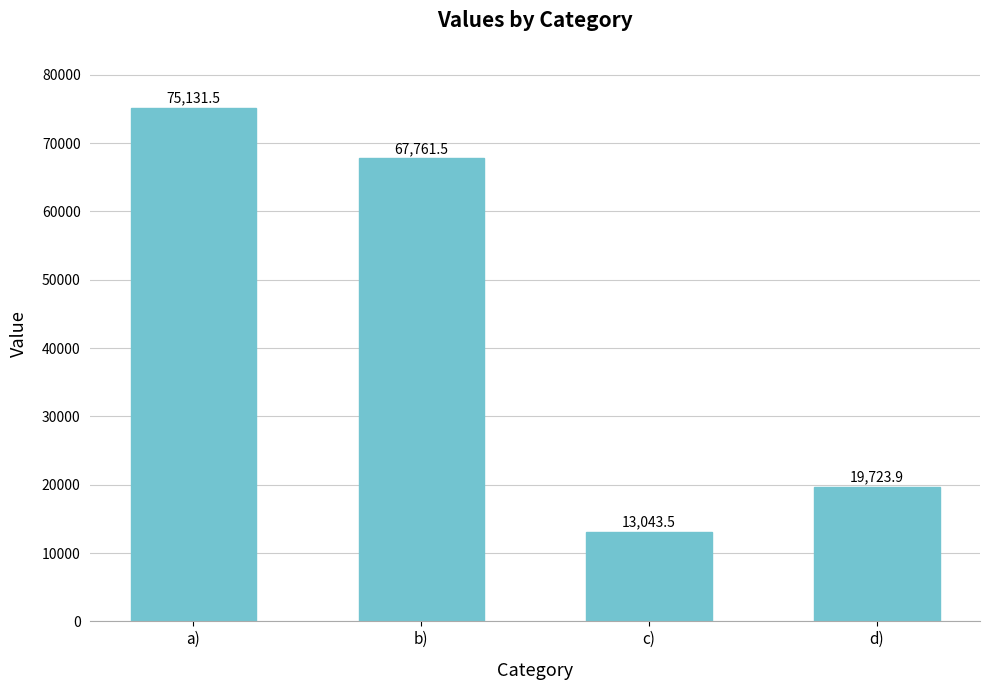

What position from the left is d)?

4